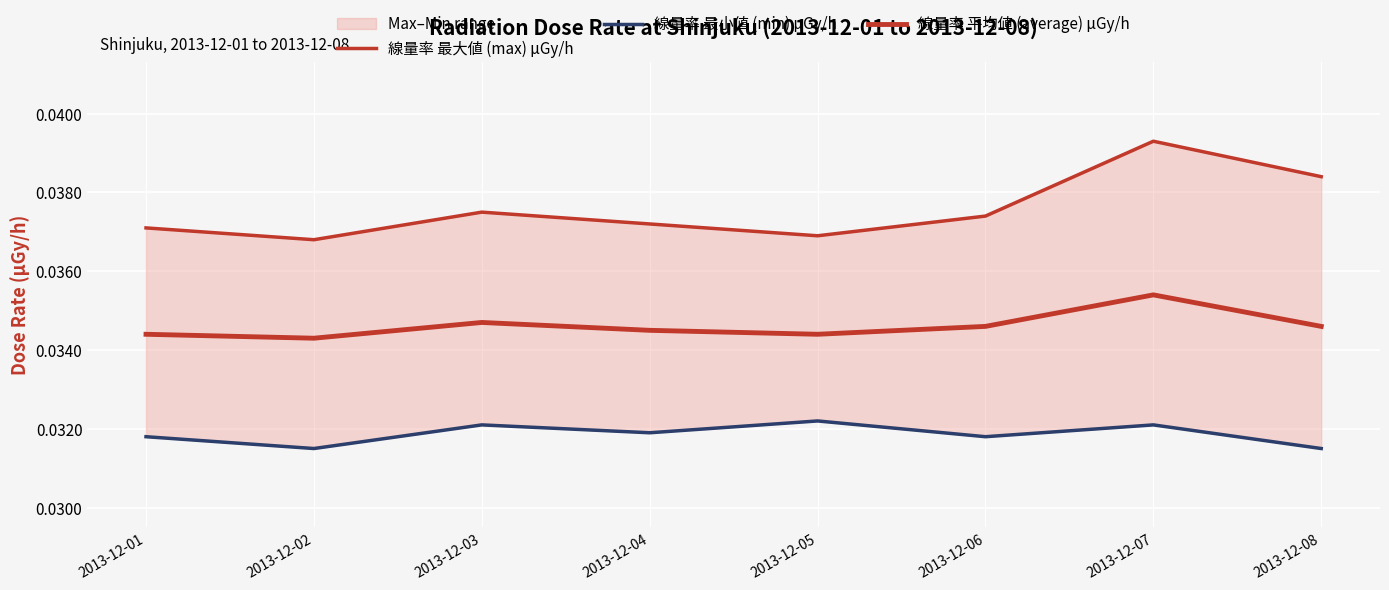

Is the value of 線量率 平均値 (average) μGy/h at 2013-12-02 greater than the value of 線量率 最大値 (max) μGy/h at 2013-12-03?

No